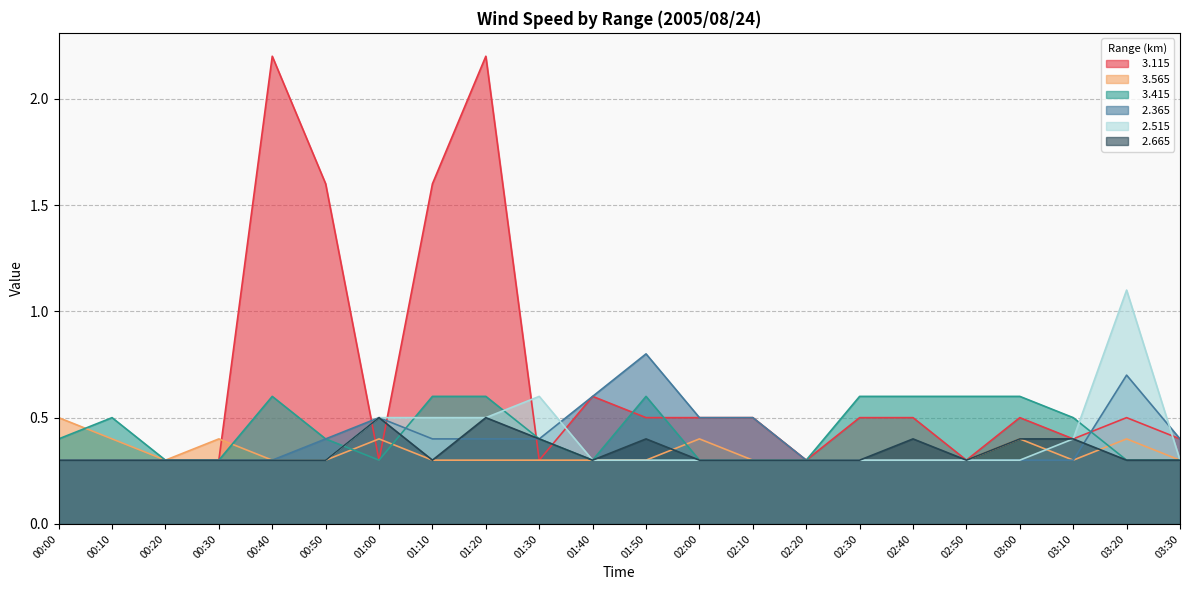

True or false:   2.365 and   2.515 cross at least once.

True